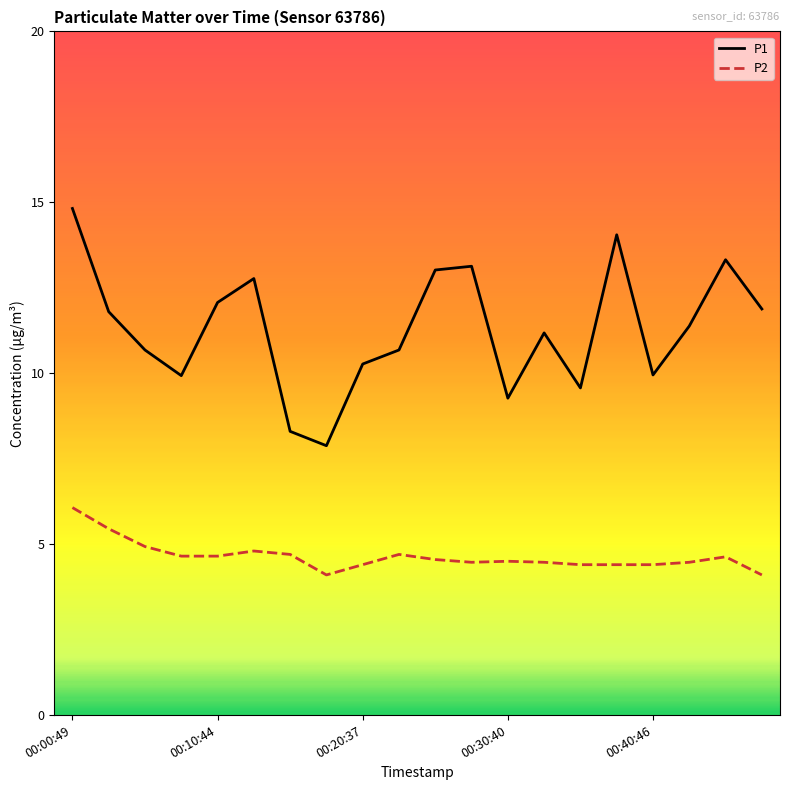

Which series has the largest total across all categories?

P1